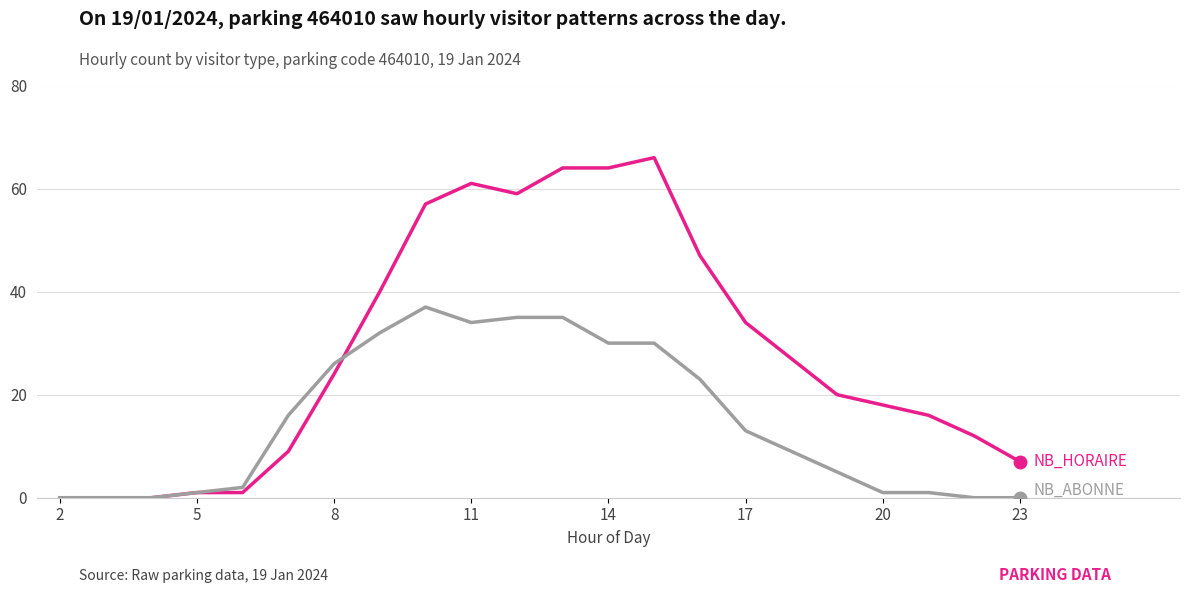

Is this an area chart (filled region under the line)?

No